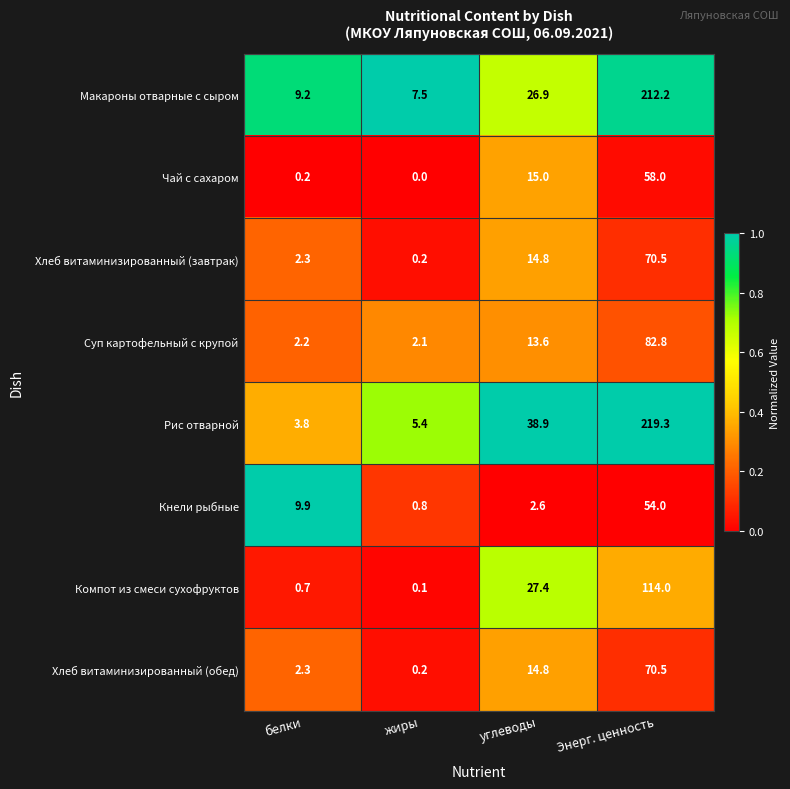

Rank the categories by Хлеб витаминизированный (завтрак) value from highest to lowest.

Энерг. ценность, углеводы, белки, жиры